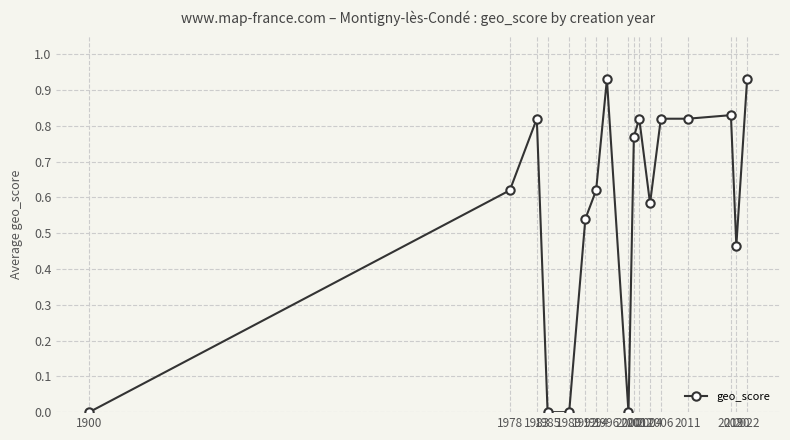

True or false: the data has more than 2 interior local peaks.

True